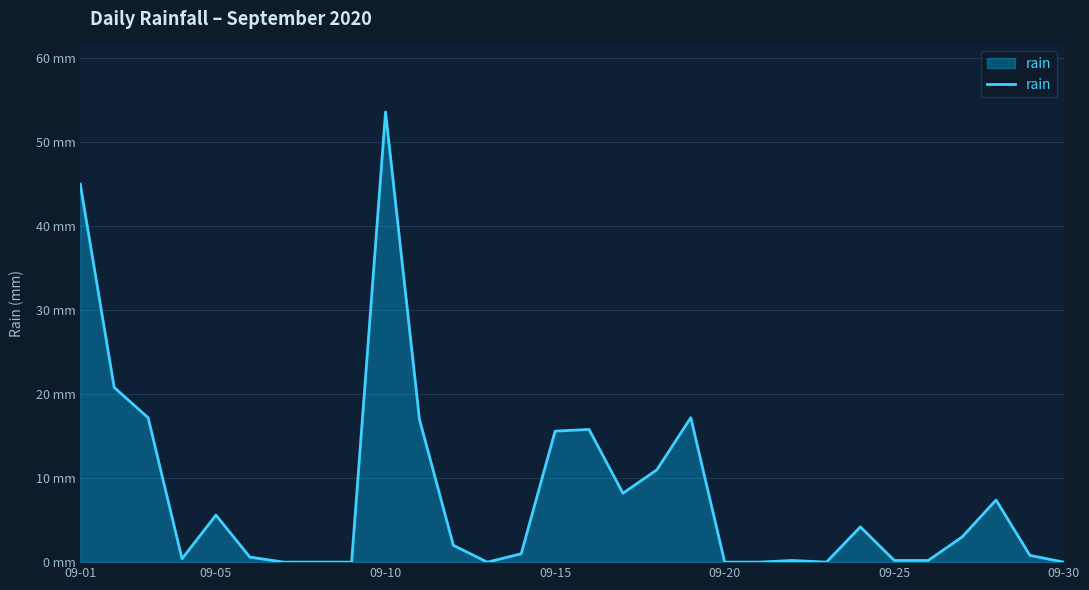

Does the chart have visible grid lines?

Yes